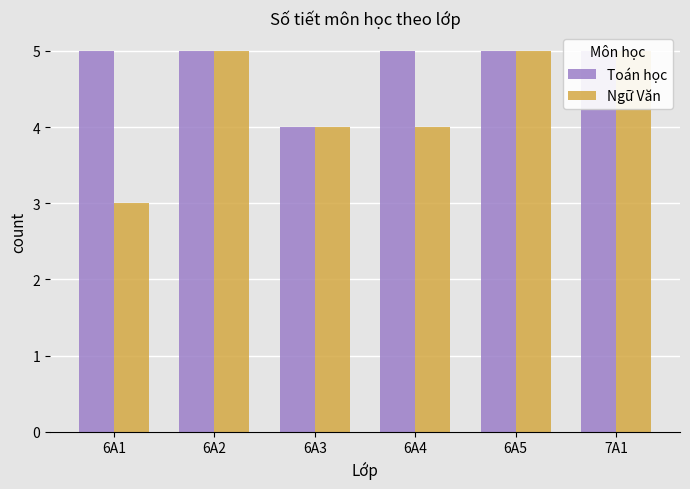

Reading left to right, extract all data points from this chart.

Toán học: 6A1=5	6A2=5	6A3=4	6A4=5	6A5=5	7A1=5
Ngữ Văn: 6A1=3	6A2=5	6A3=4	6A4=4	6A5=5	7A1=5